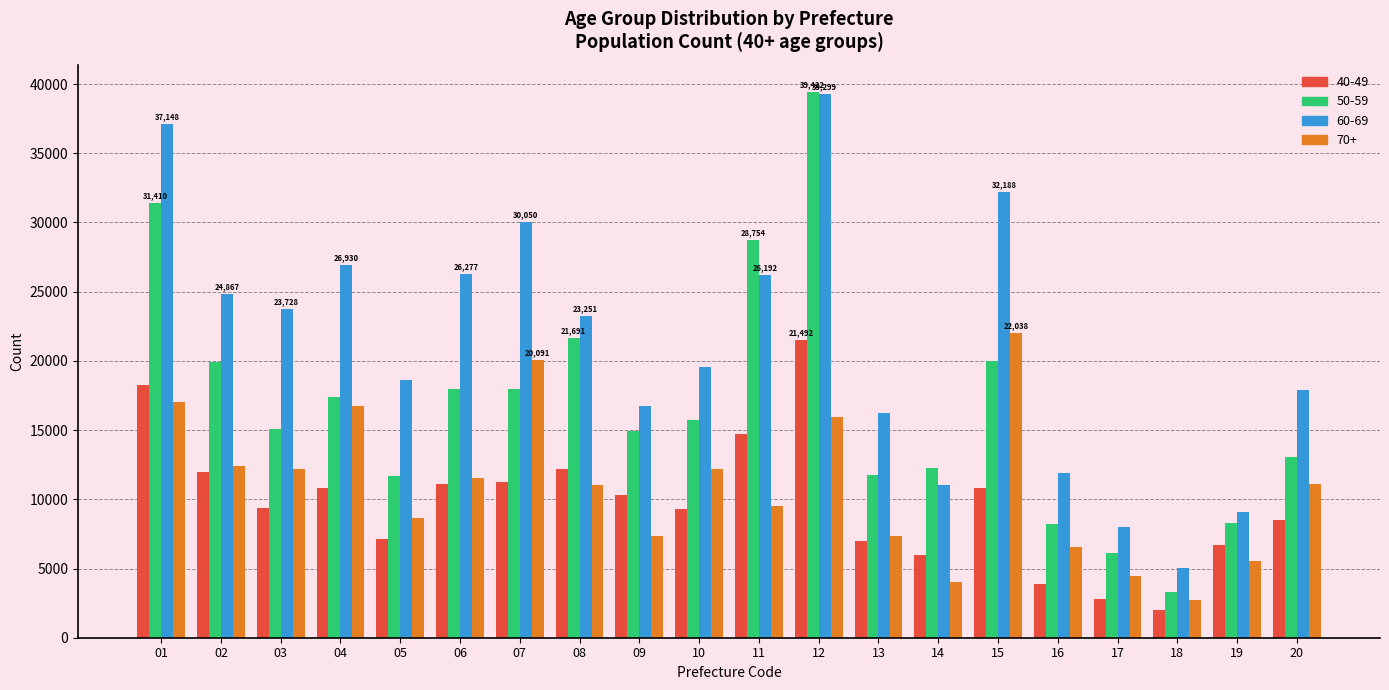

At which label does 40-49 reach its peak?

12